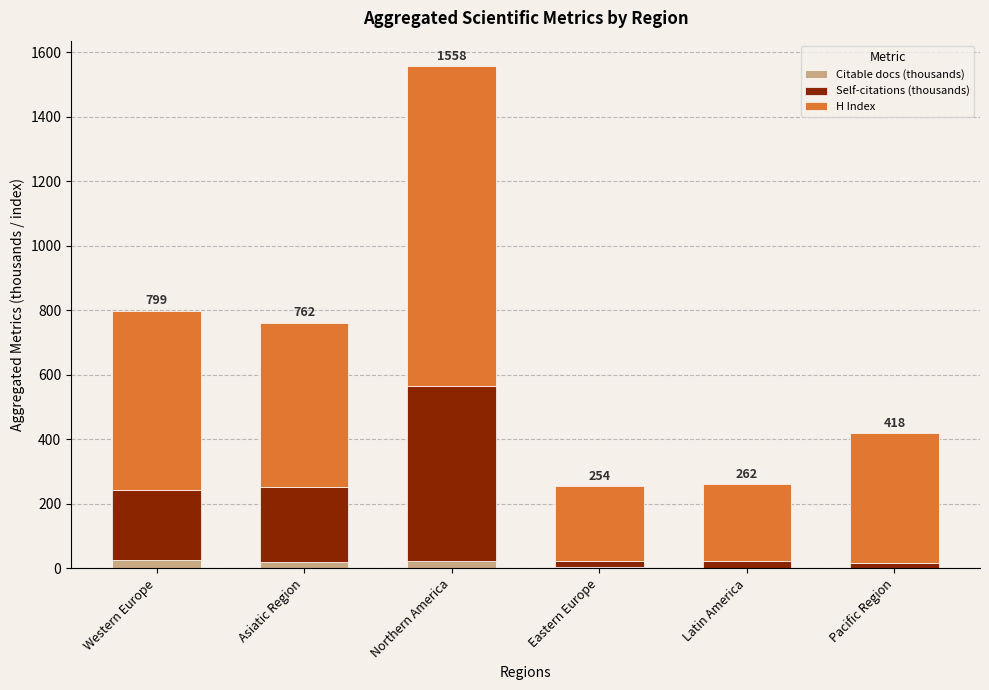

Does the chart contain stacked bars?

Yes